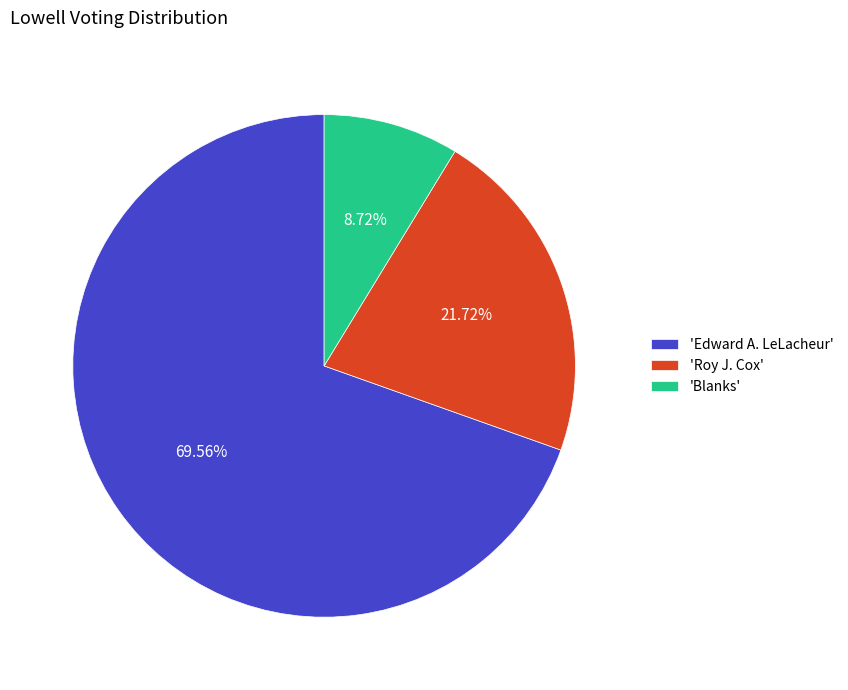

Which has a higher value, 'Roy J. Cox' or 'Blanks'?

'Roy J. Cox'